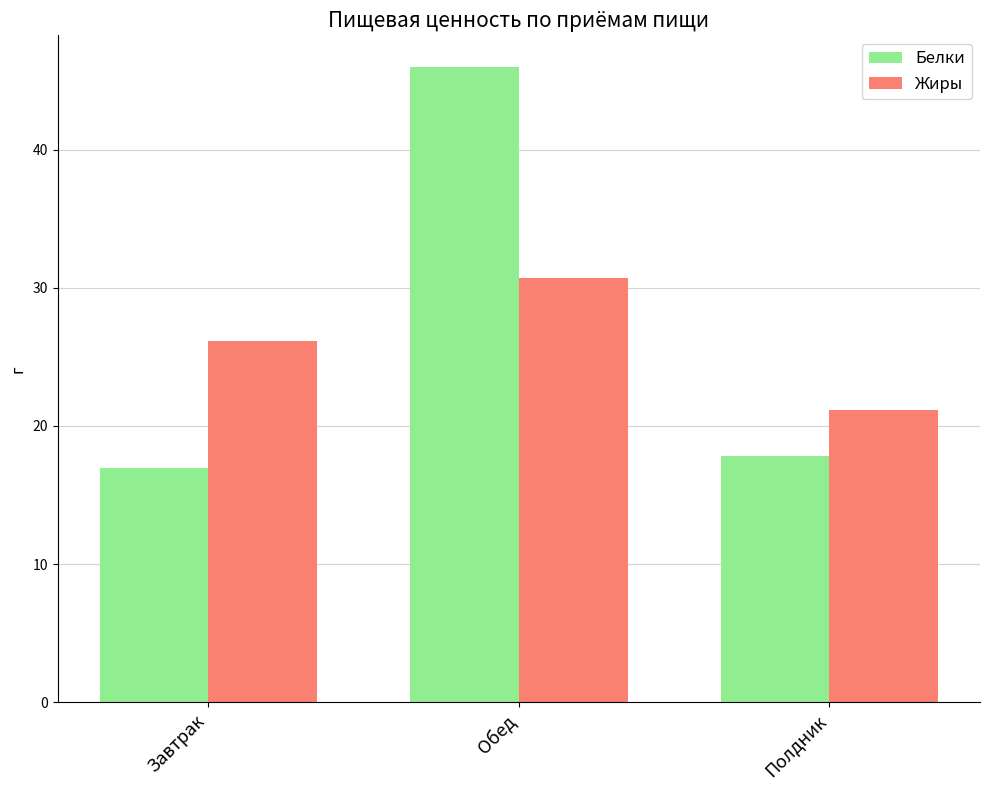

True or false: Жиры has a value of 12.9 at Обед.

False